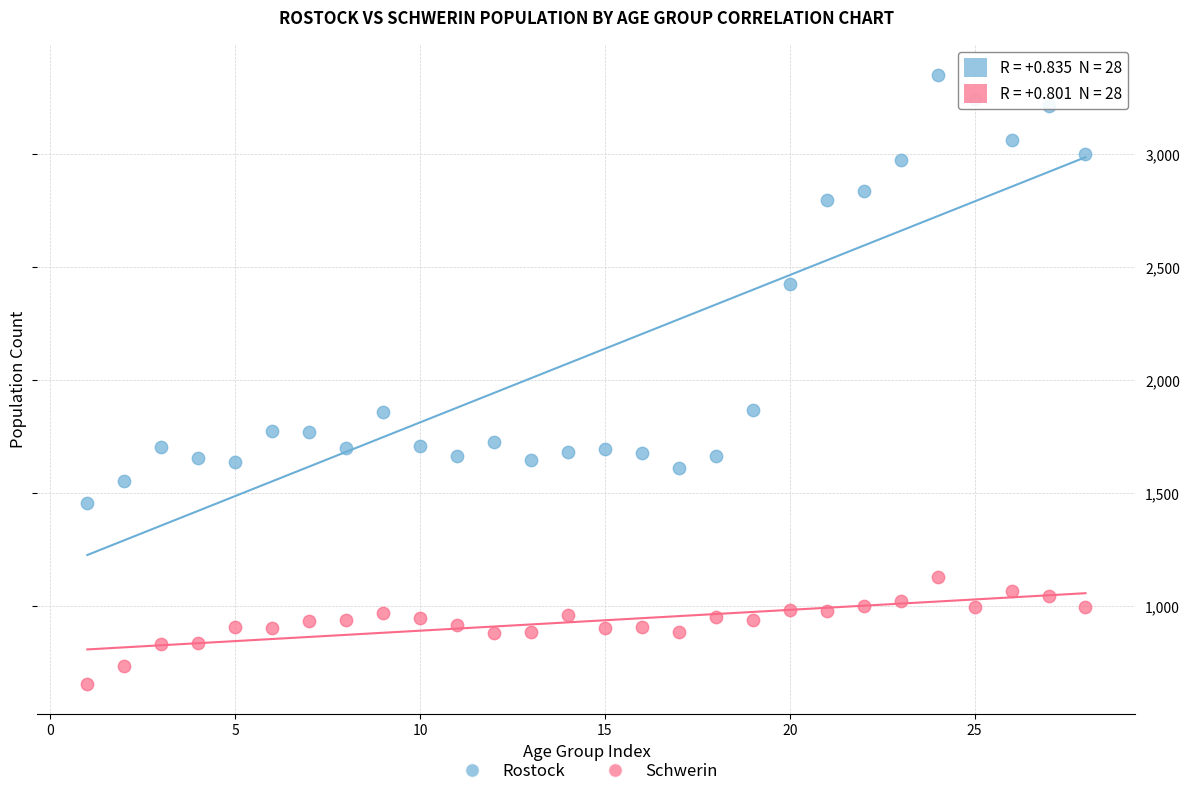

Which series has the widest spread of Y values?

Rostock